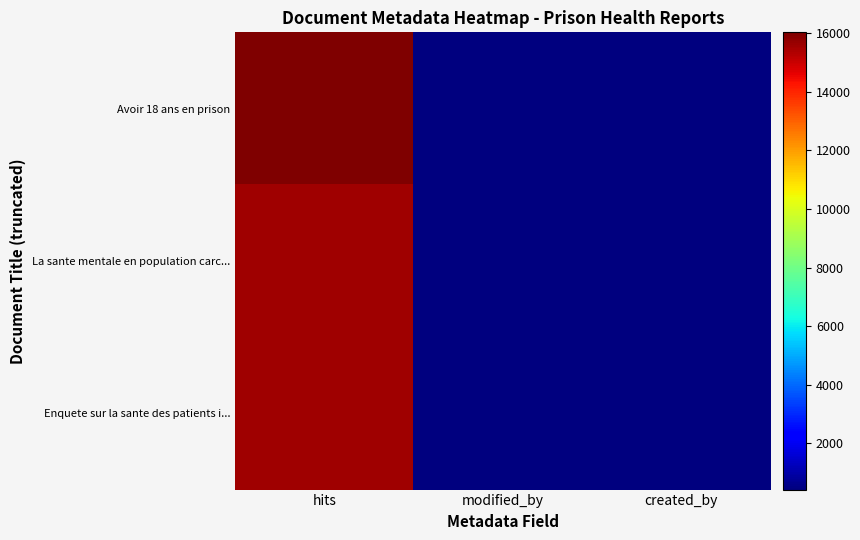

At modified_by, list the series in order from largest to smallest.

Avoir 18 ans en prison, La sante mentale en population carc..., Enquete sur la sante des patients i...